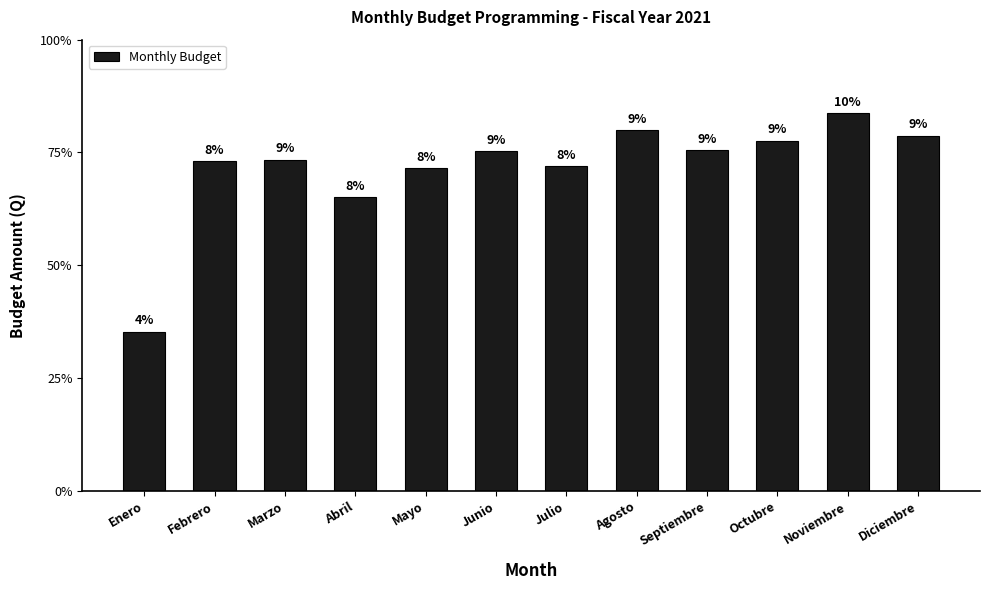

Count the number of values greater than 1505580.

6